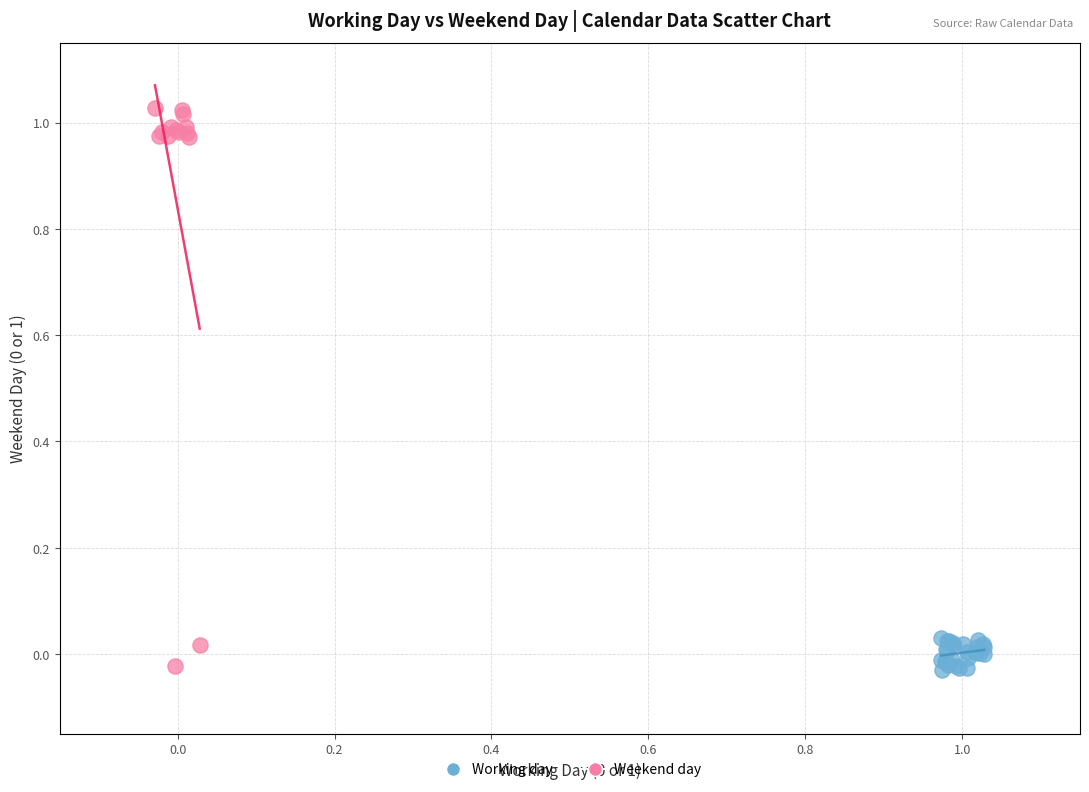

Which series reaches the maximum Y coordinate?

Weekend day